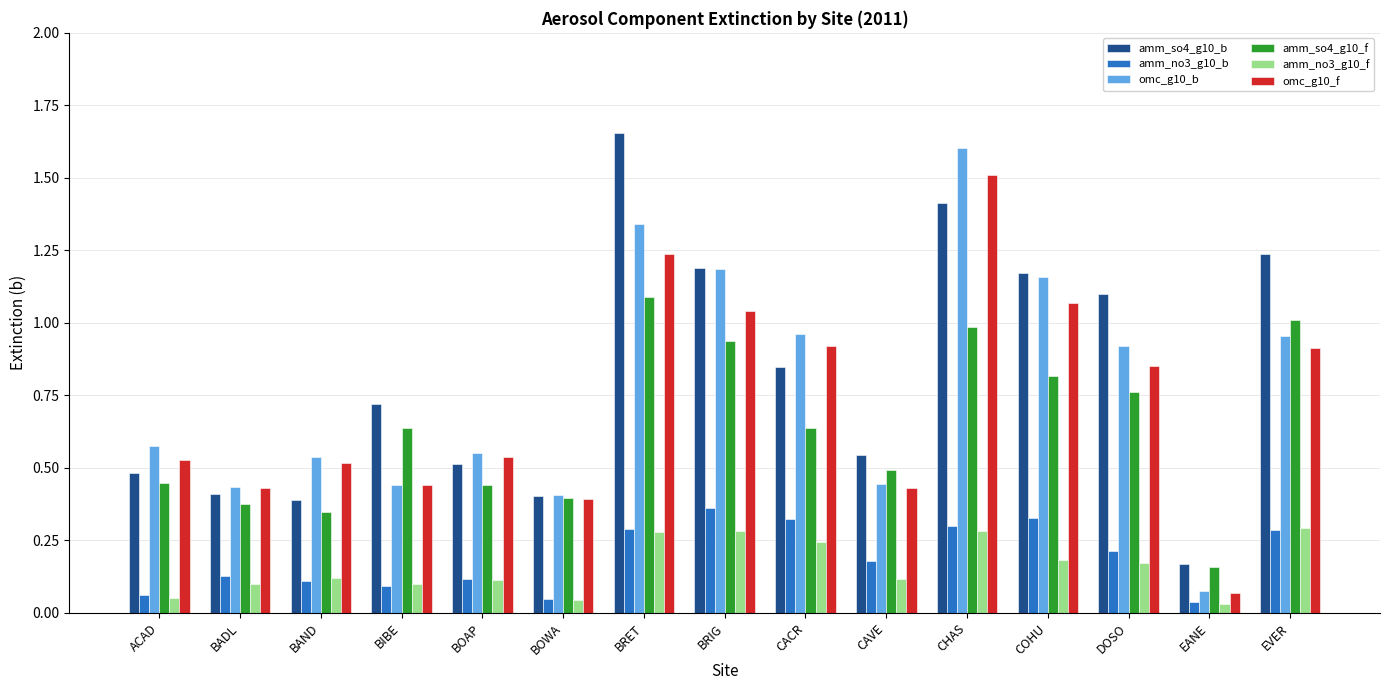

Which series has the largest range (max minus min)?

omc_g10_b